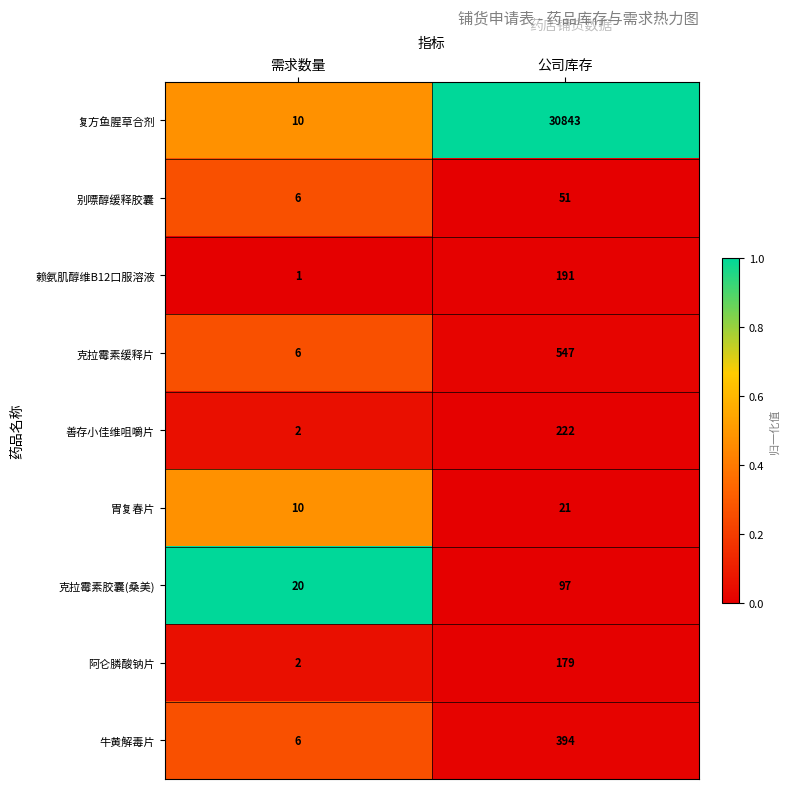

What is the total value across all series at 需求数量?

63